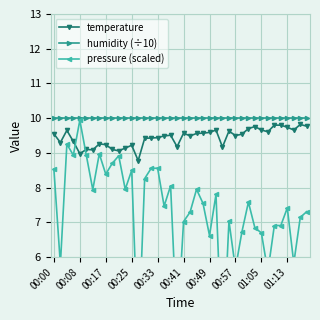

What is the greatest value displayed?

10.0